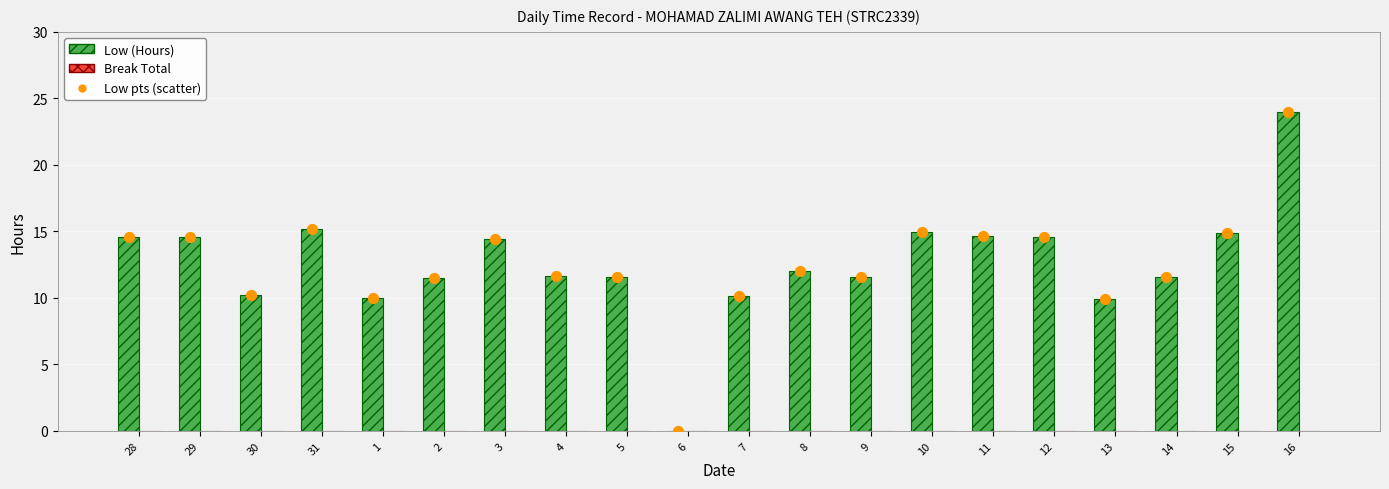

Which series contains the highest Y value?

Low (Hours)